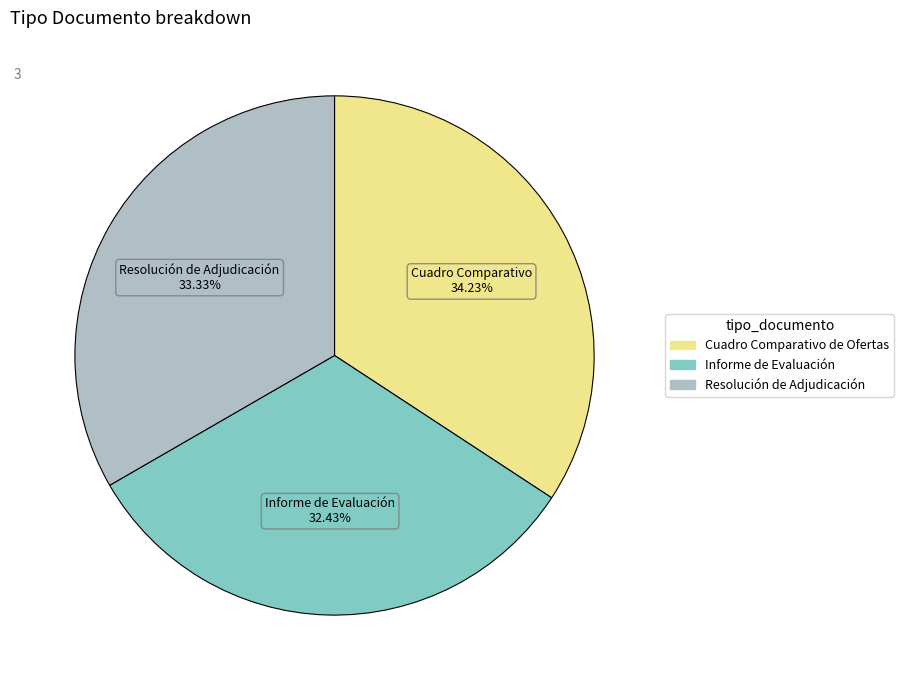

How many segments does this pie chart have?

3